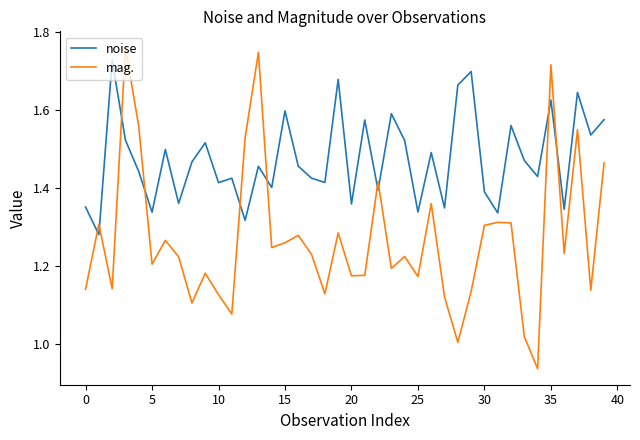

Count the noise values in the range 1 to 2.

40